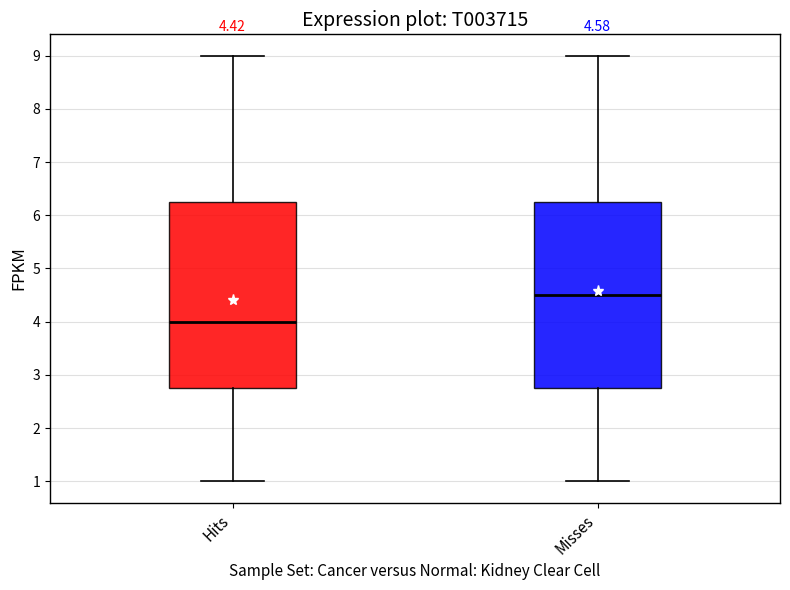

Which box's median line is the lowest?

Hits